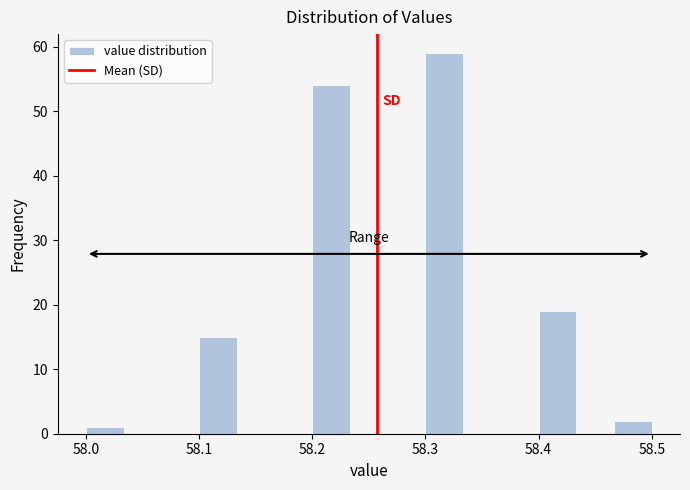

Read against the x-axis, roughly where is the centre of the tallest bar?

58.32